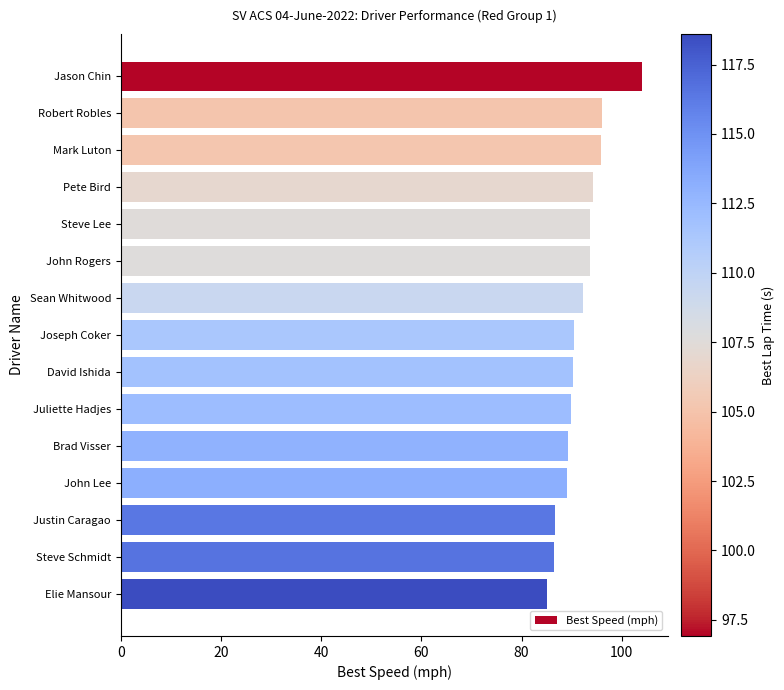

Read the value at Steve Lee.

93.7